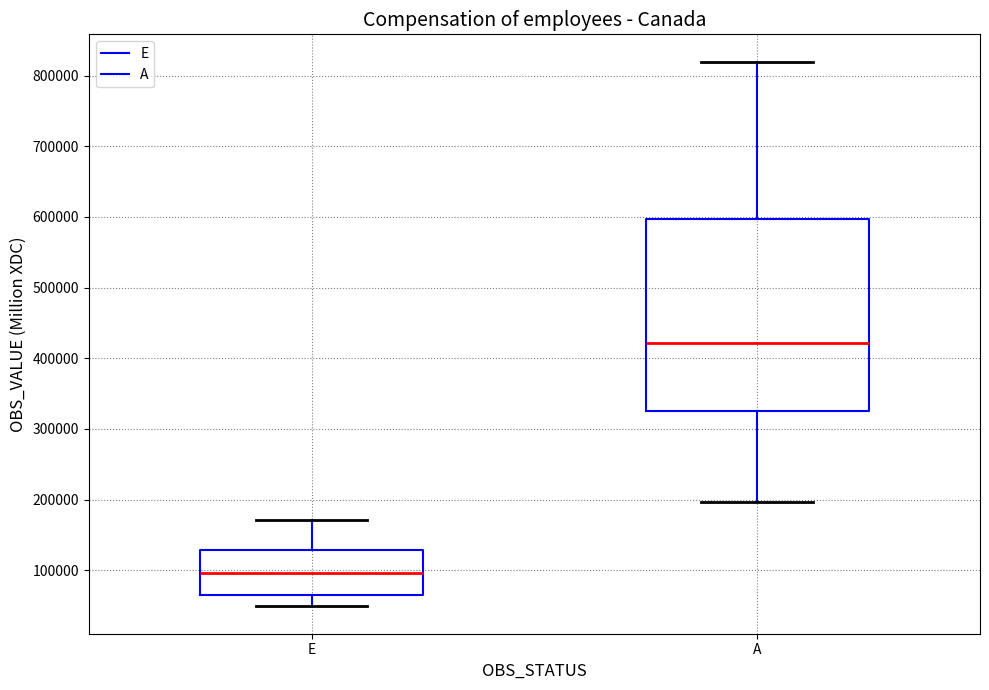

Comparing the boxes themselves (not the whiskers), which one is the tallest?

A